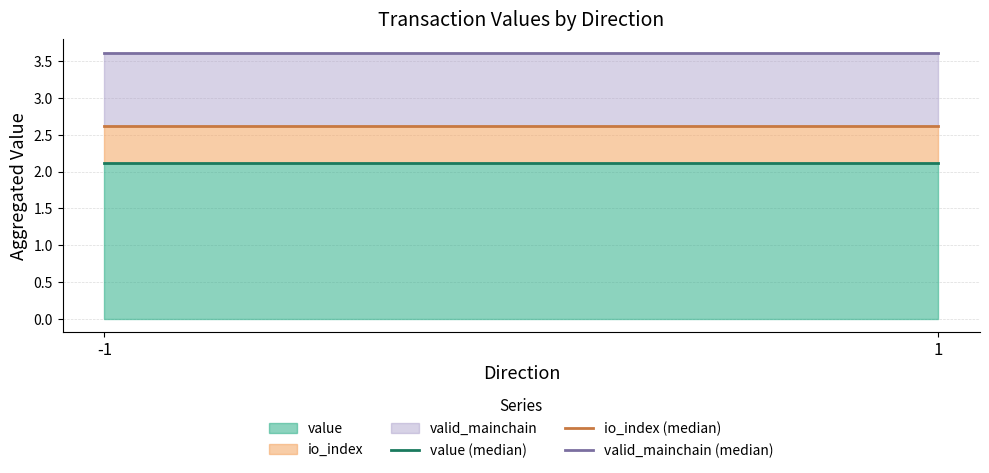

Which has a higher value, -1 or 1?

-1